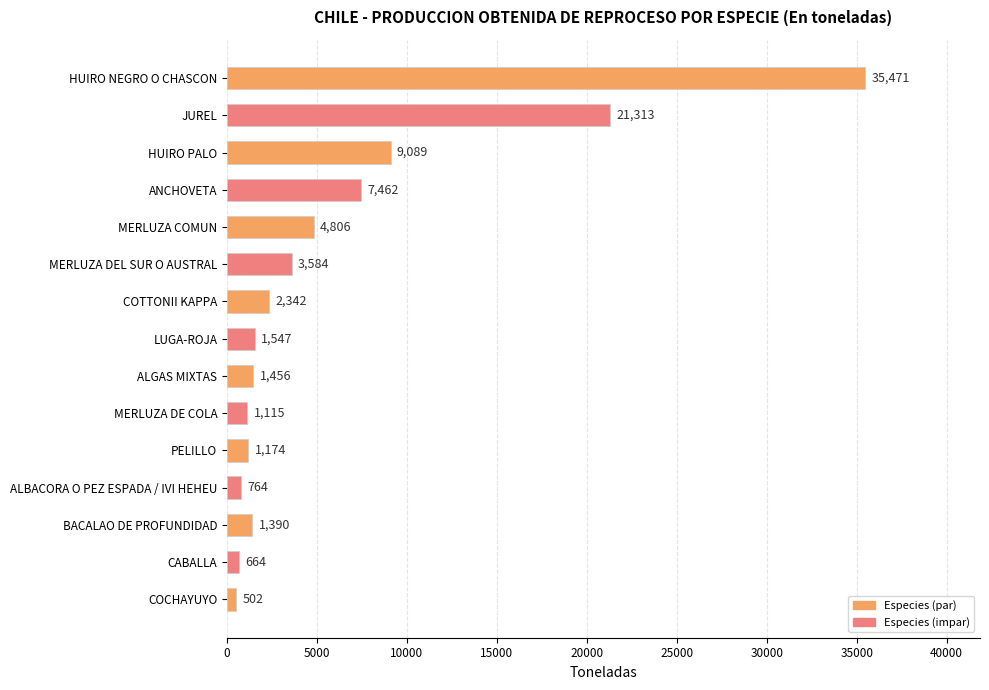

Is it true that the value at HUIRO NEGRO O CHASCON is 13302?

False